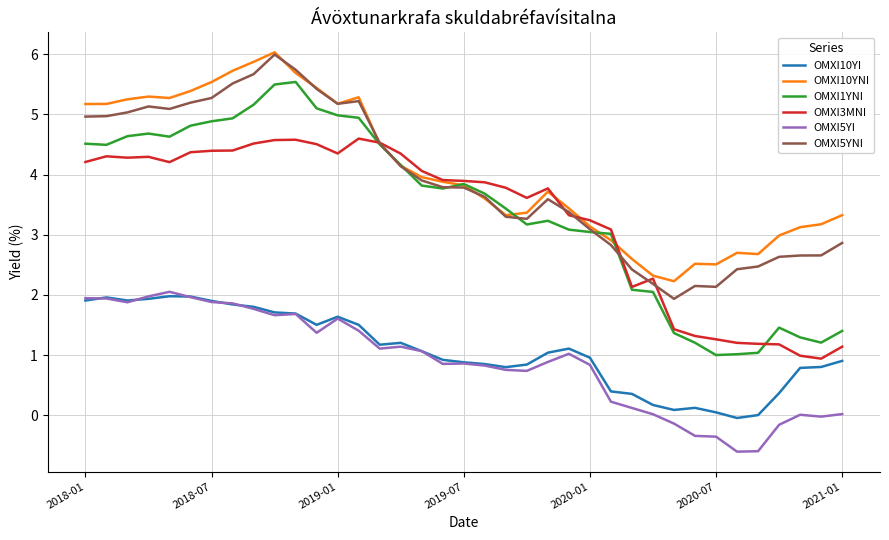

Is this an area chart (filled region under the line)?

No